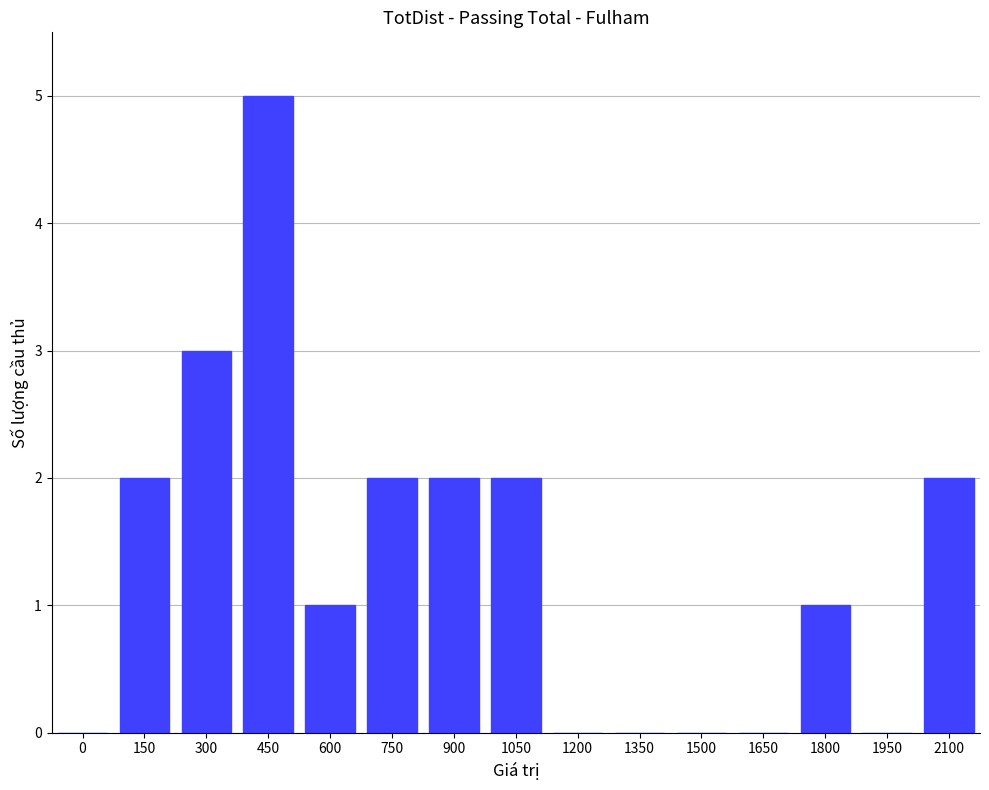

Reading left to right, extract all data points from this chart.

0=0	150=2	300=3	450=5	600=1	750=2	900=2	1050=2	1200=0	1350=0	1500=0	1650=0	1800=1	1950=0	2100=2